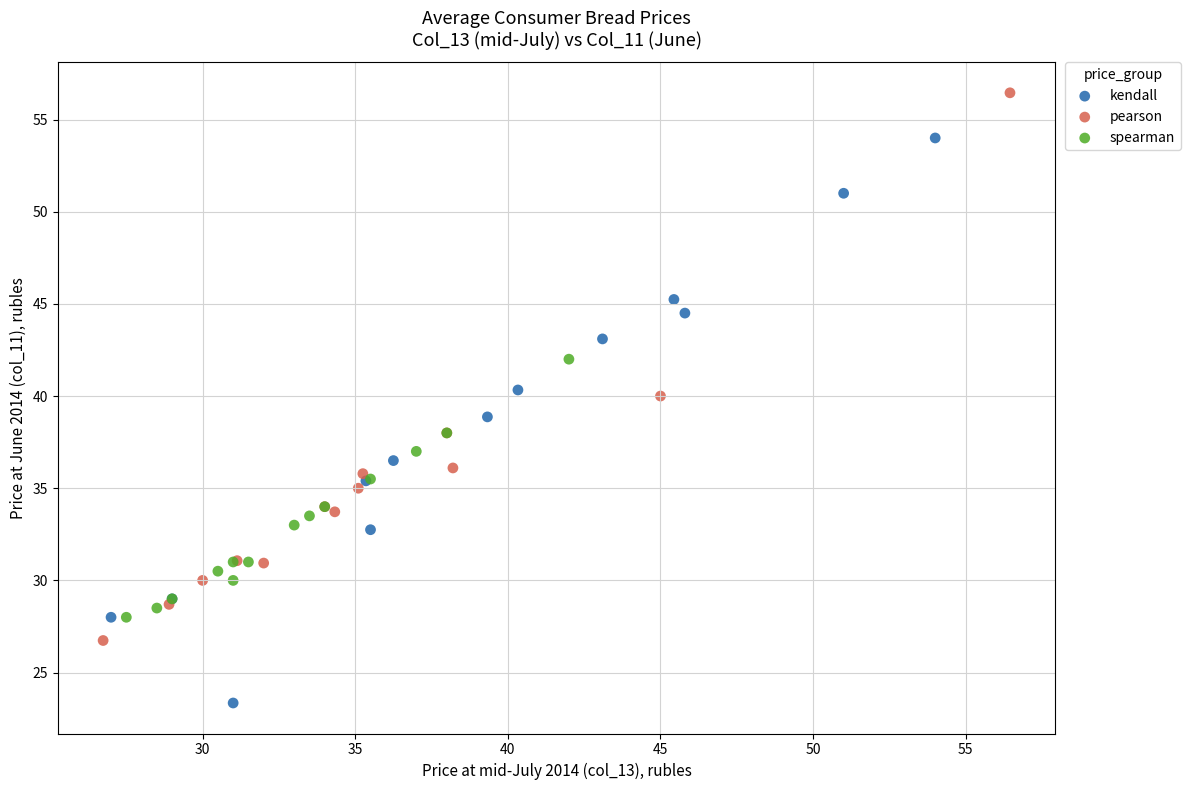

Which series contains the lowest Y value?

kendall